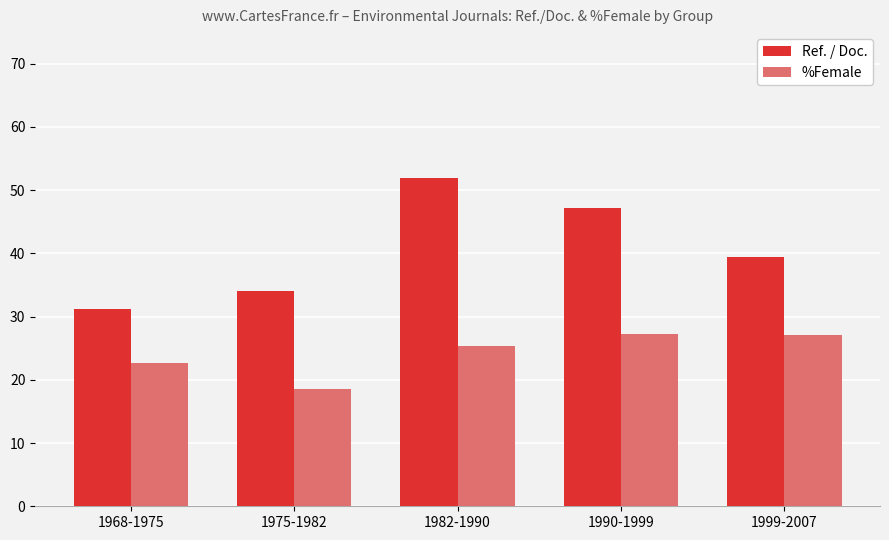

What is the spread (max minus min) of values at 1968-1975?

8.5